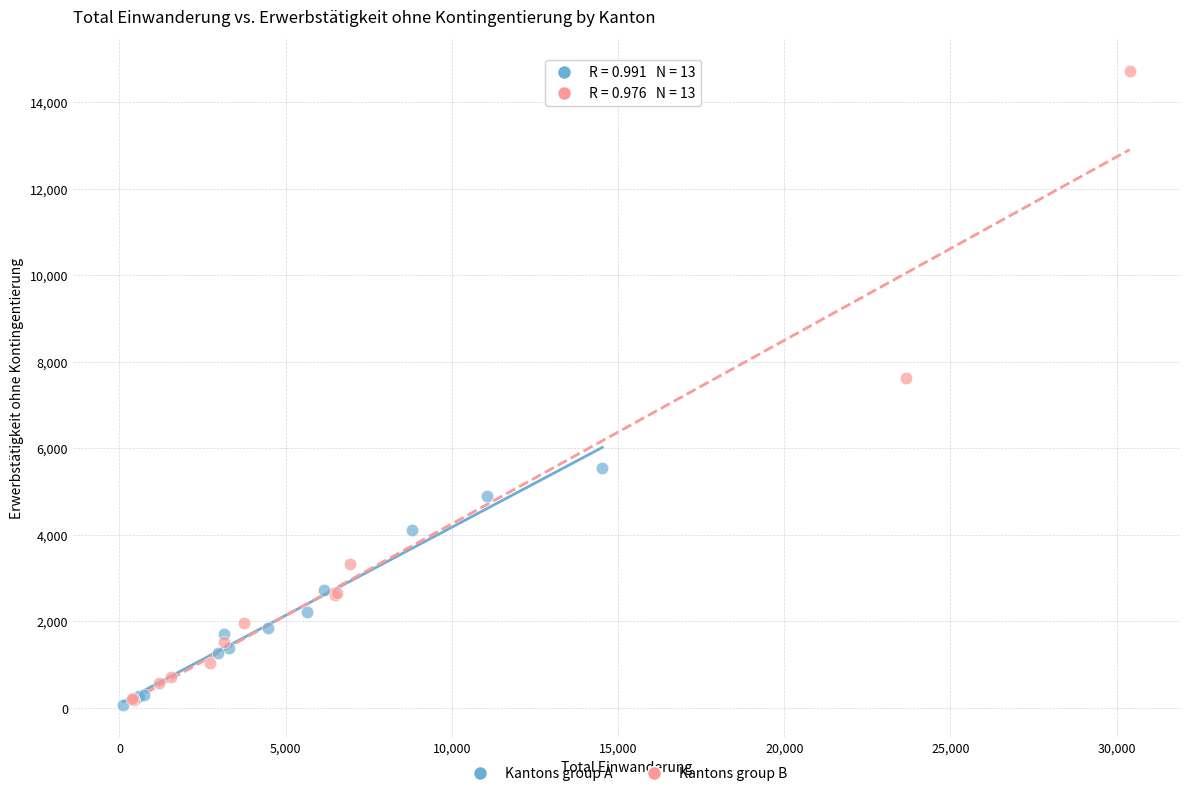

What are all the series names shown in the legend?

Kantons group A, Kantons group B